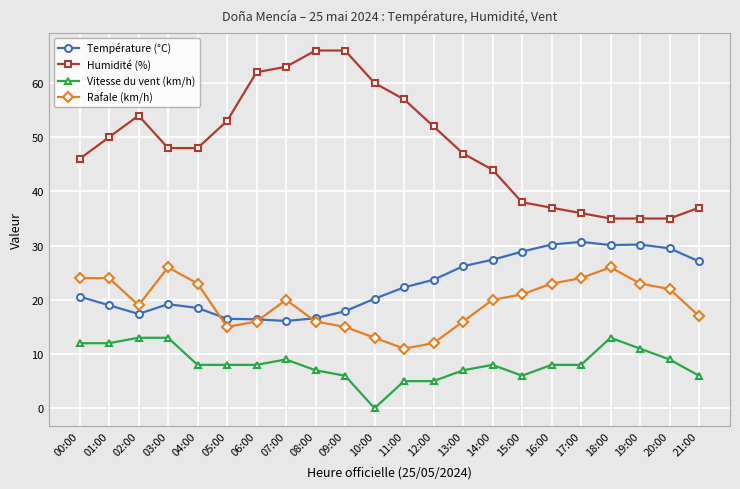

What value does the Rafale (km/h) series have at 08:00?

16.0